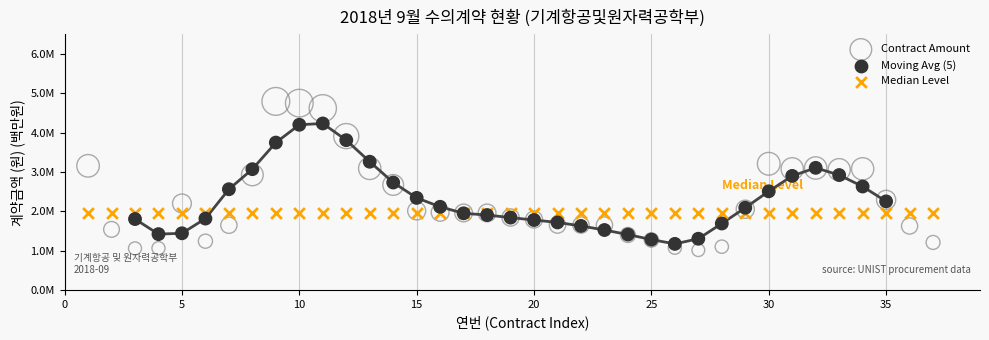

What are all the series names shown in the legend?

Contract Amount, Moving Avg (5), Median Level